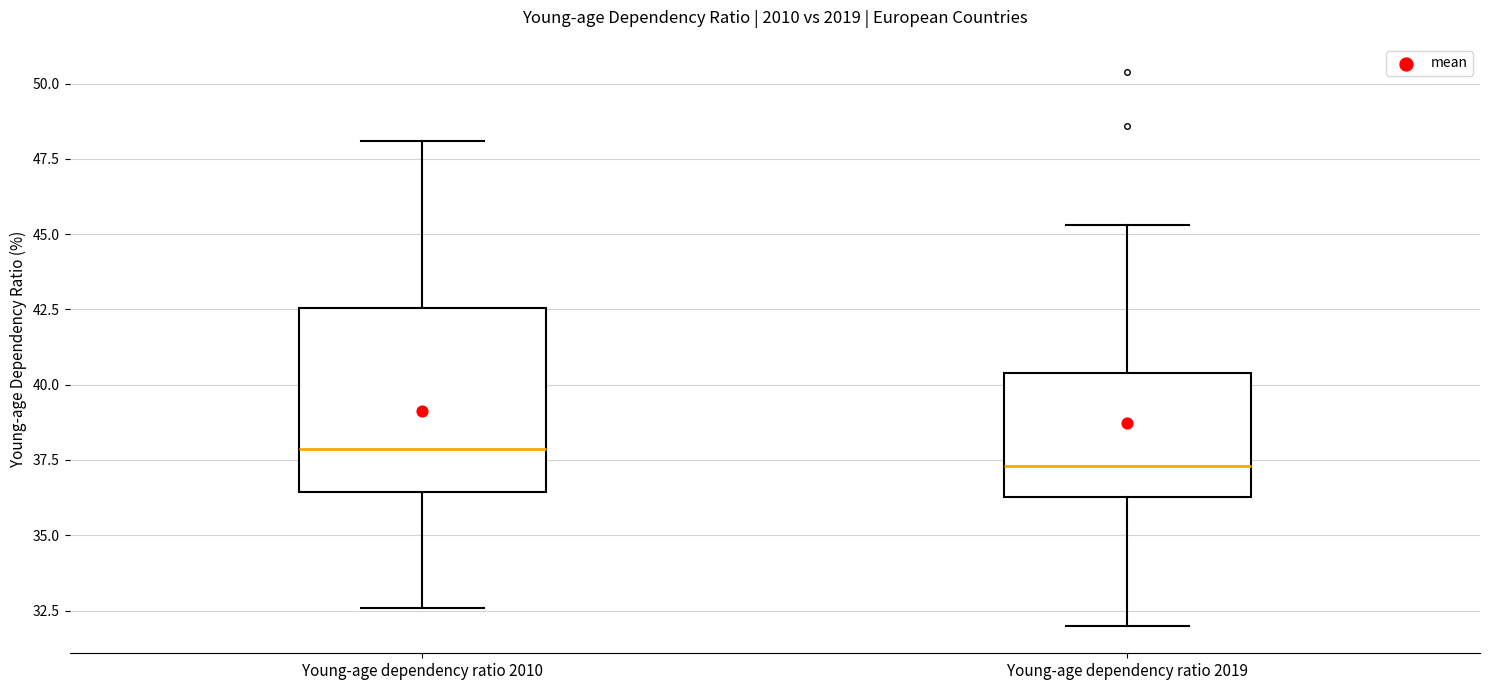

Where does the median line of the box for Young-age dependency ratio 2019 sit on the y-axis? The values are not printed on the chart, so give them approximately, as read against the axis.

37.5